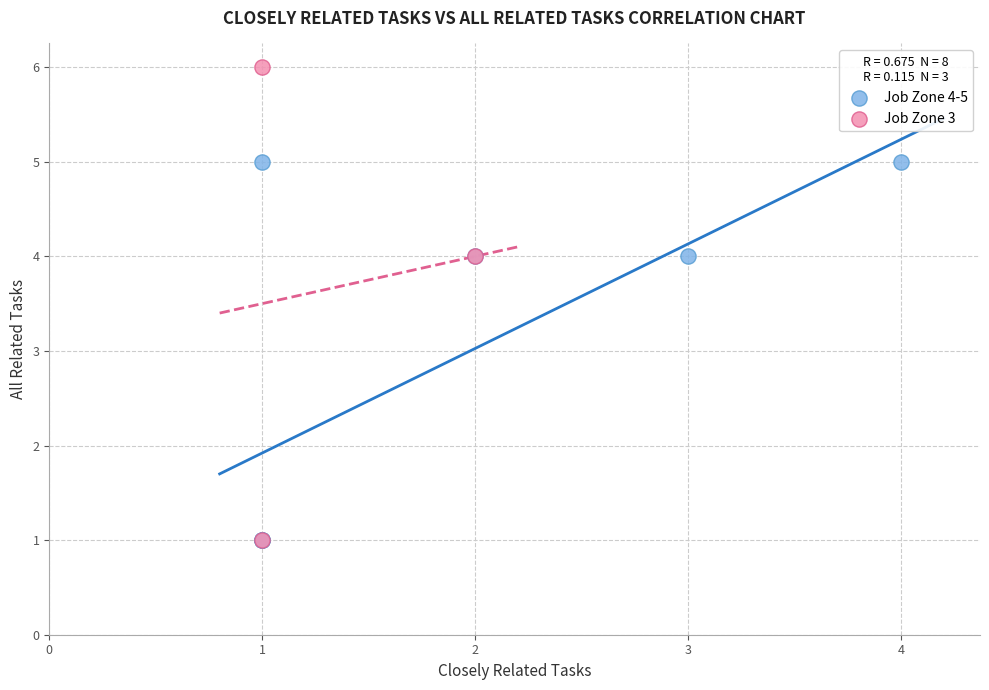

Which series reaches the maximum Y coordinate?

Job Zone 3